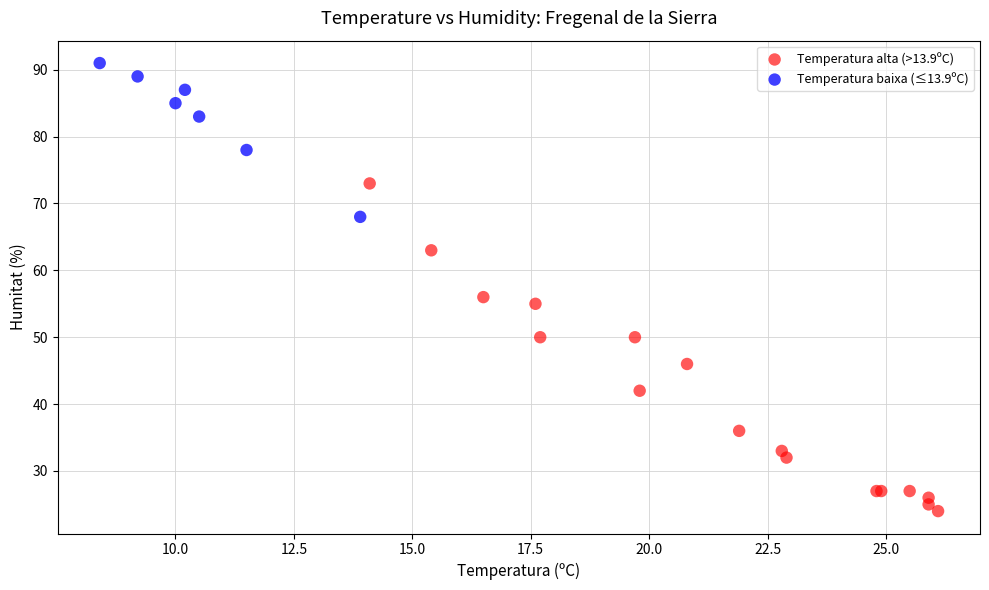

Which series contains the lowest Y value?

Temperatura alta (>13.9ºC)